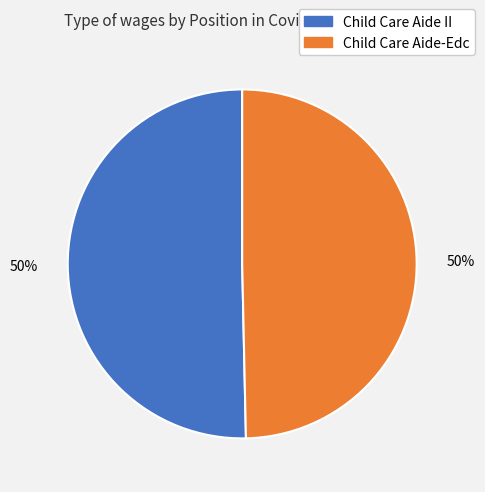

What is the ratio of the value at Child Care Aide-Edc to the value at Child Care Aide II?

1.0